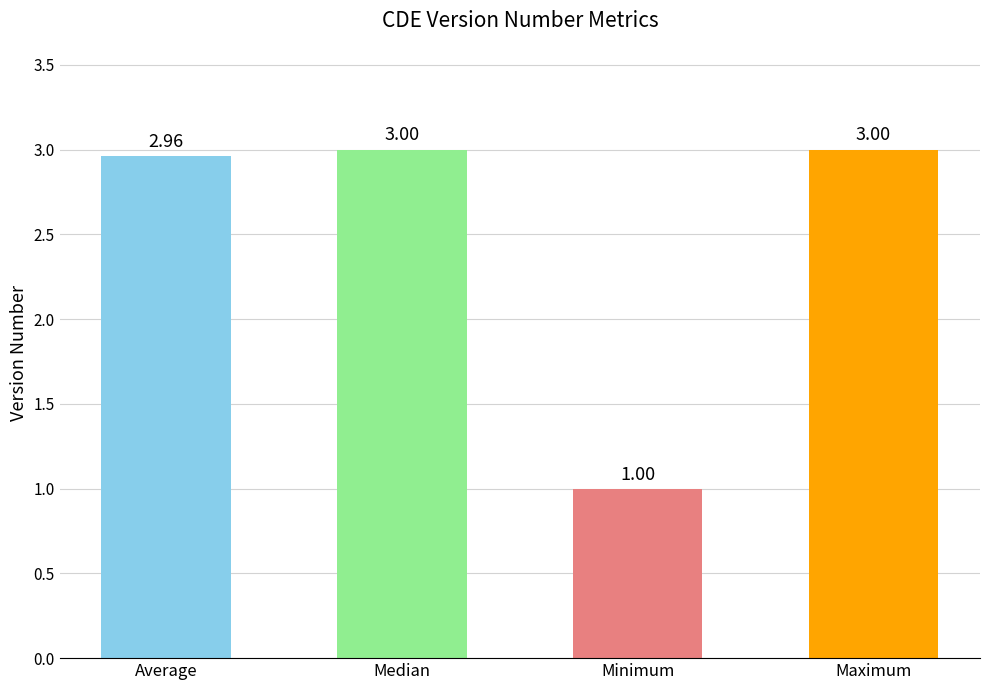

Approximately how many times larger is the value at Maximum compared to Average?

1.0